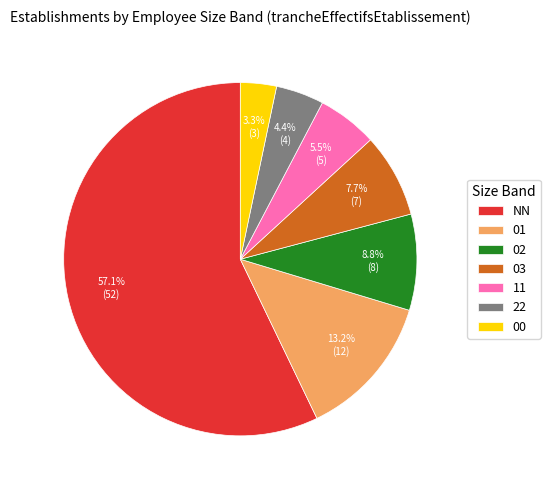

What is the majority slice?

NN